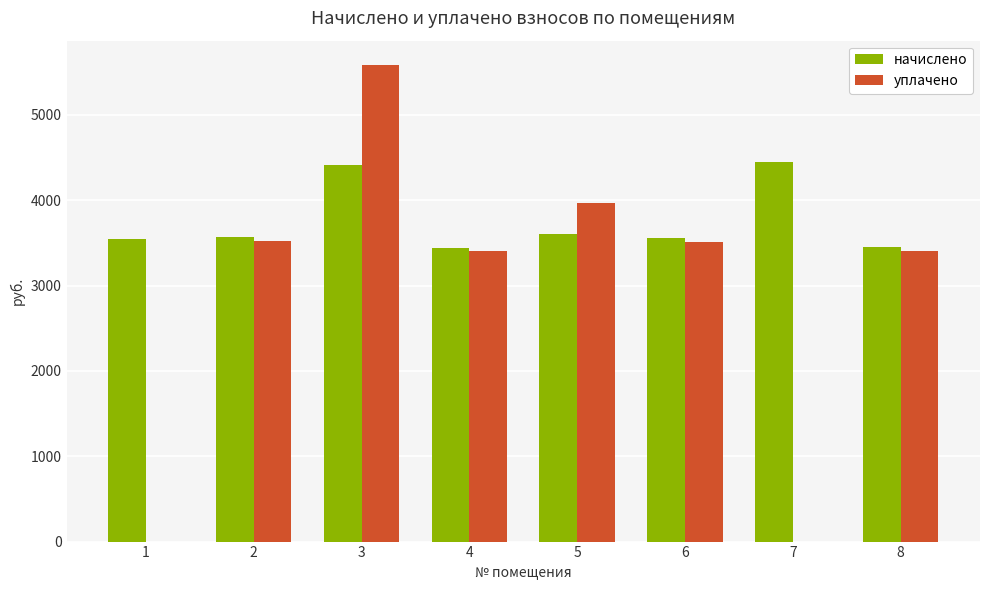

What is the maximum value shown in the chart?

5589.5